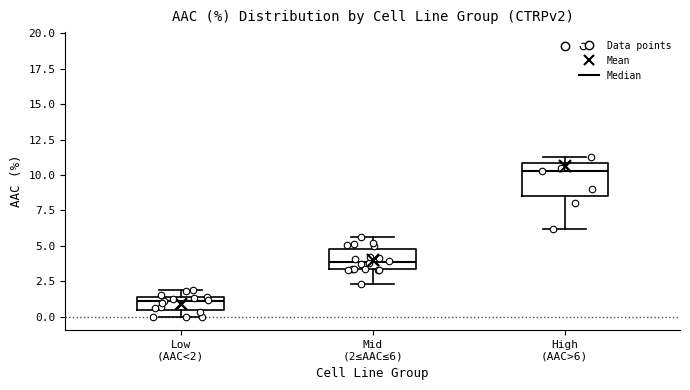

Where is the lower edge of the box for High (AAC>6) on the y-axis? The values are not printed on the chart, so give them approximately, as read against the axis.

8.5